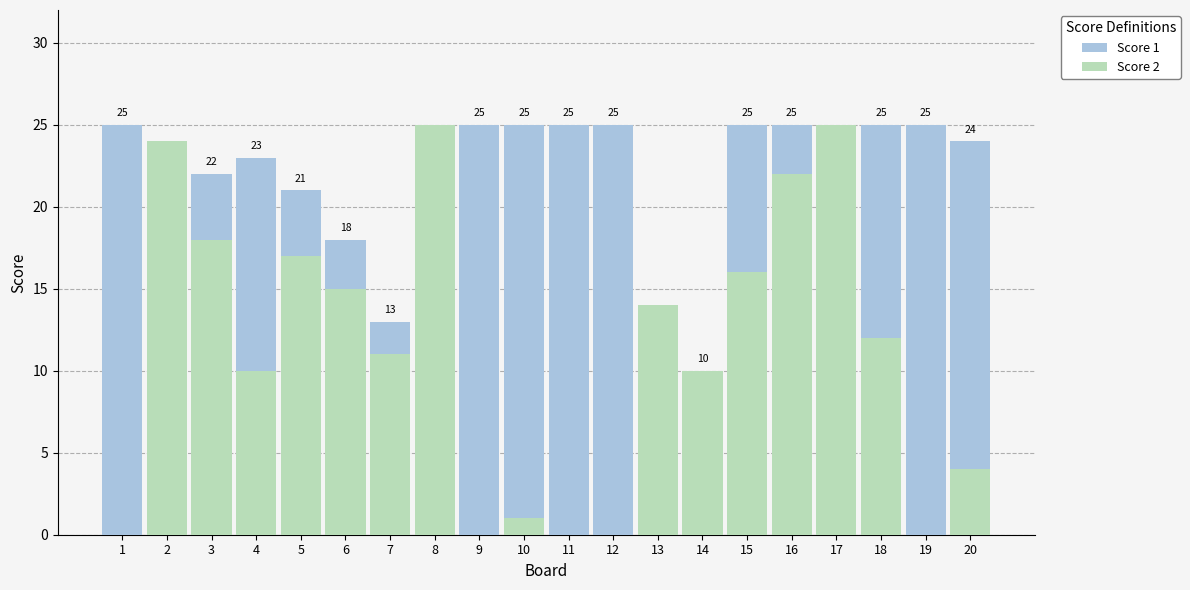

Which series changed the most between 1 and 16?

Score 2